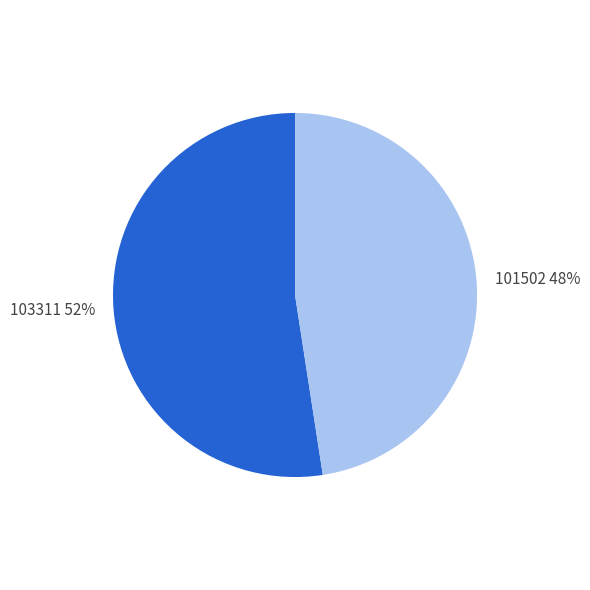

What is the largest slice in the pie chart?

103311